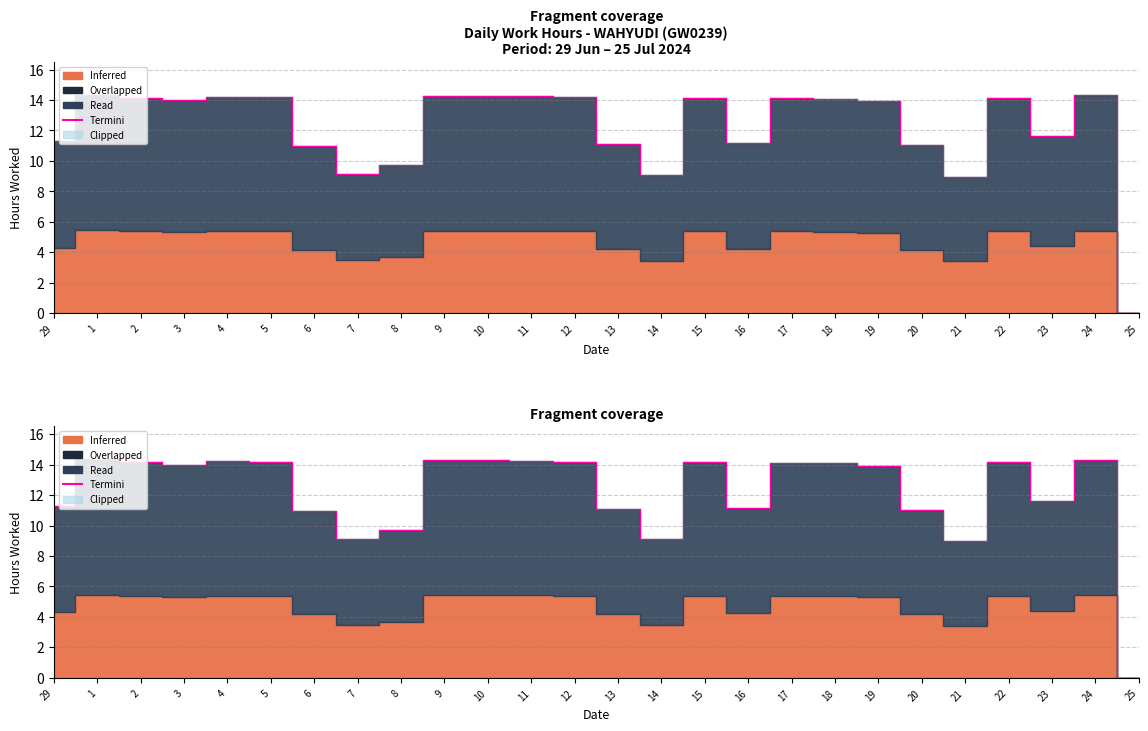

What is the value of the 18th point from the left?

14.1